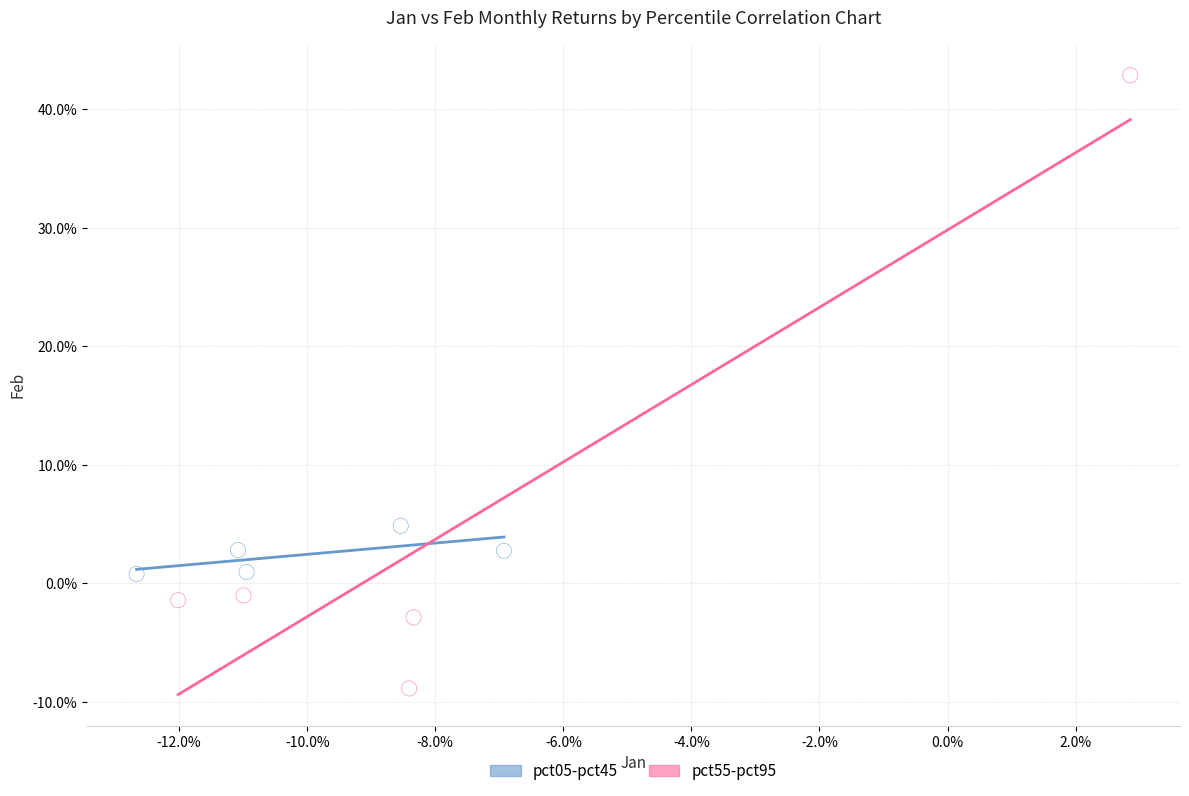

What are all the series names shown in the legend?

pct05-pct45, pct55-pct95